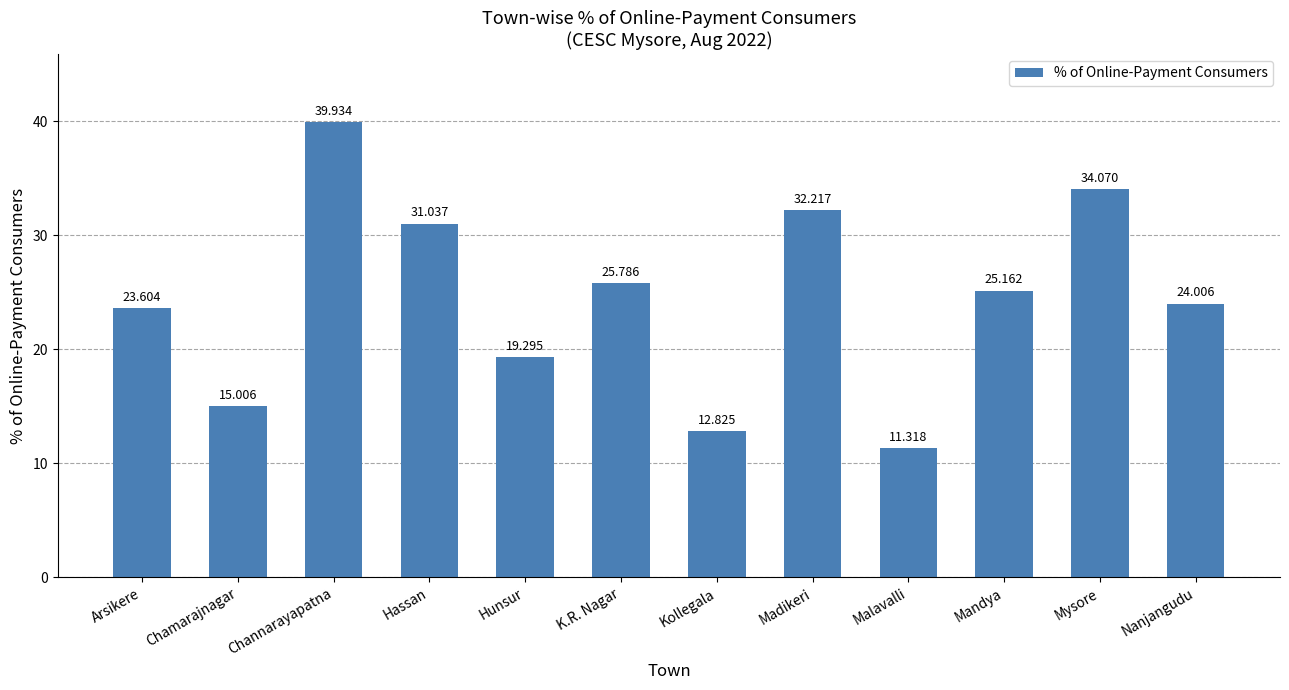

What is the sum of the values at Arsikere and Channarayapatna?

63.5